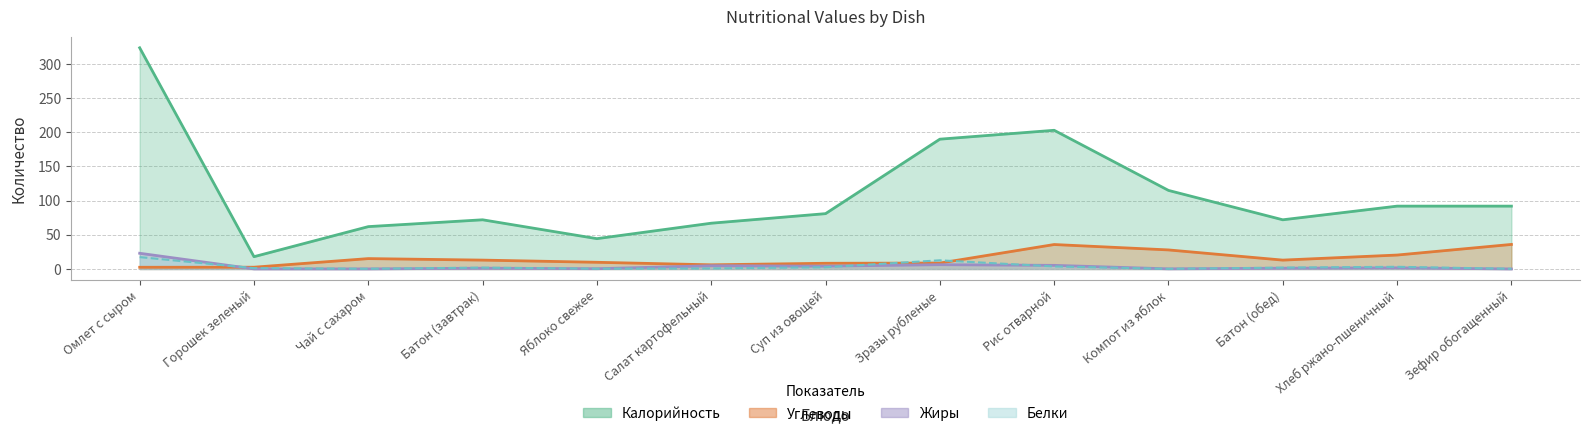

Which series ends up on top after the final intersection of Жиры and Углеводы?

Углеводы